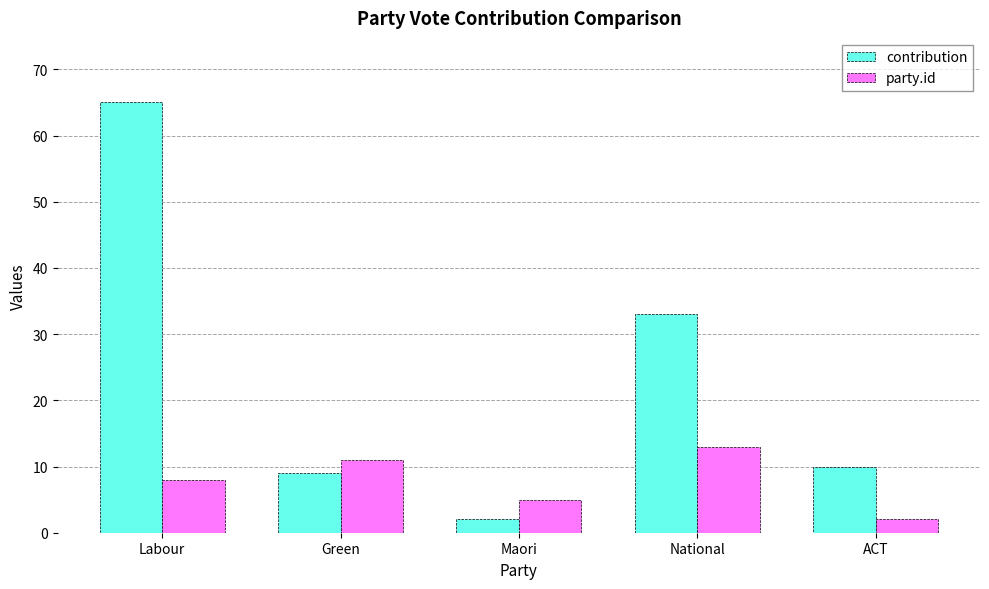

Reading left to right, what are all the values shown in this chart?

contribution: Labour=65	Green=9	Maori=2	National=33	ACT=10
party.id: Labour=8	Green=11	Maori=5	National=13	ACT=2